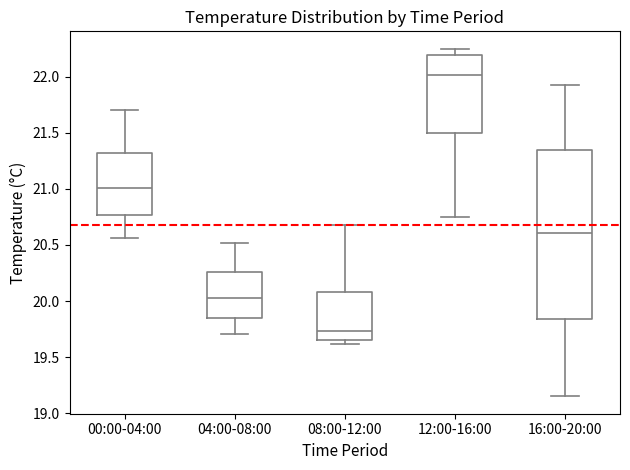

Where is the upper edge of the box for 08:00-12:00 on the y-axis? The values are not printed on the chart, so give them approximately, as read against the axis.

20.10